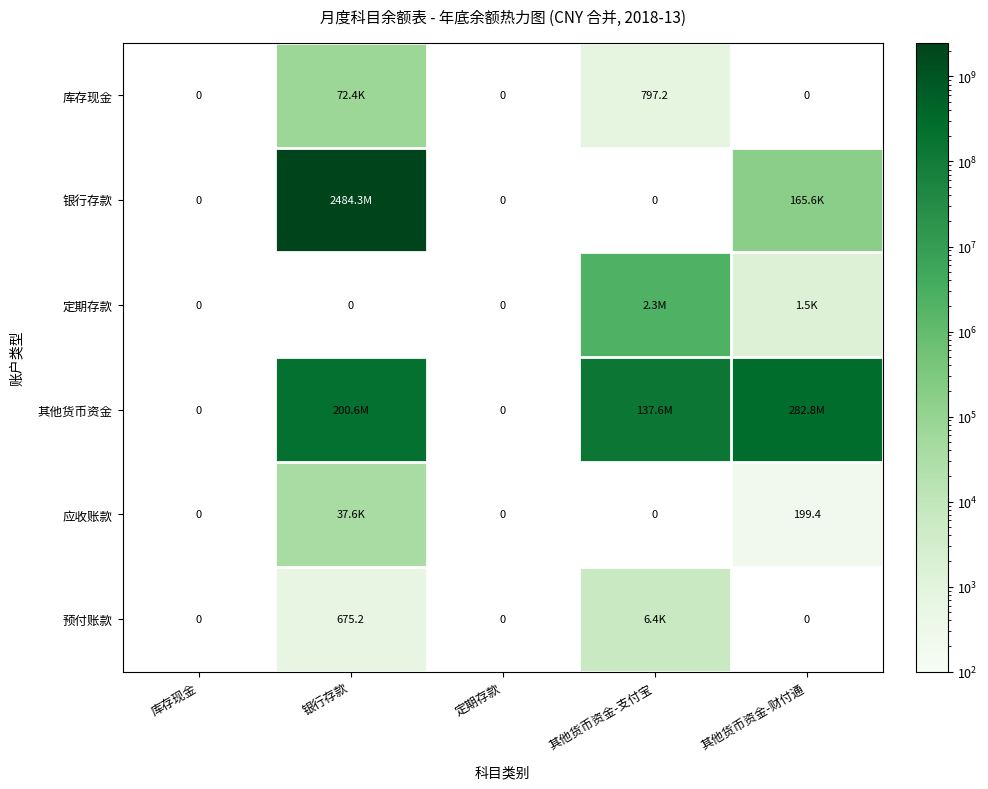

Is the value of 其他货币资金 at 库存现金 greater than the value of 定期存款 at 库存现金?

No